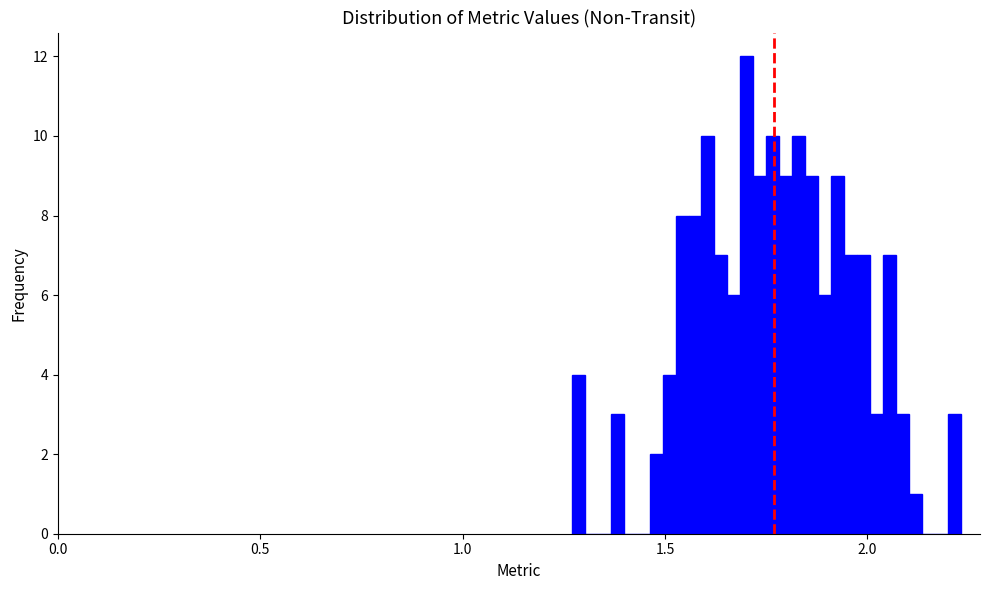

Around what value on the x-axis is the tallest bar? Give the approximate position of its centre, as read against the axis.

1.70